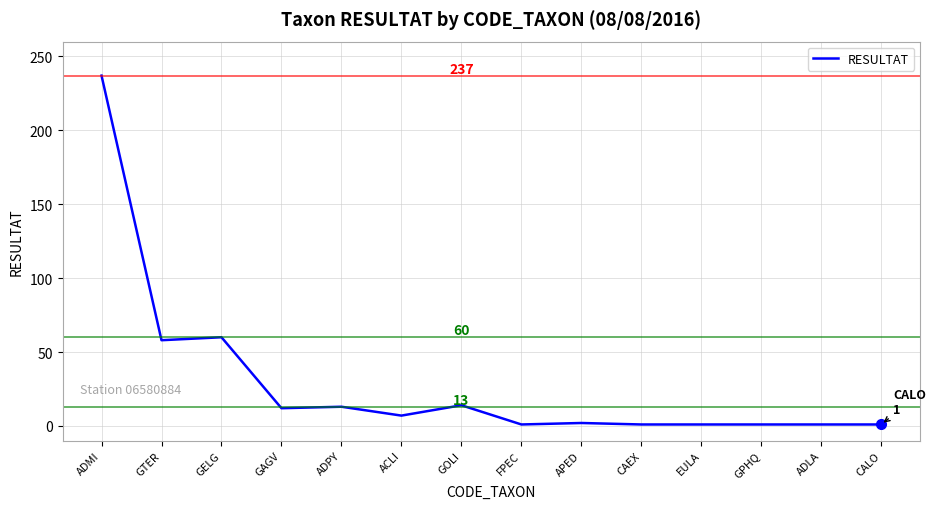

What position from the right is ADPY?

10